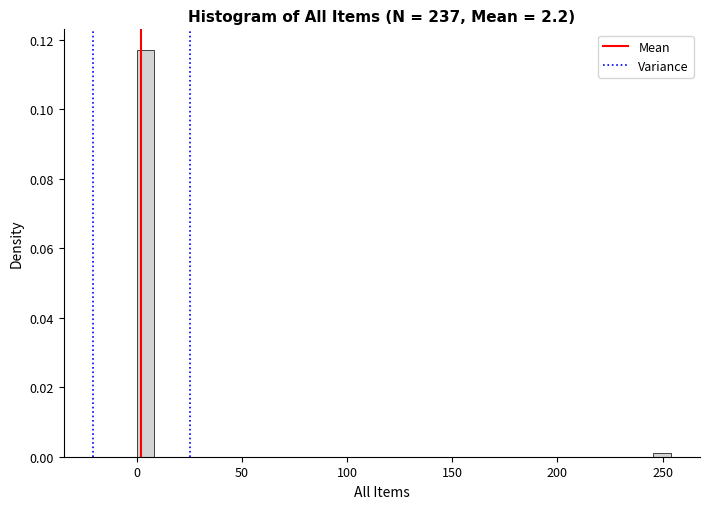

Around what value on the x-axis is the tallest bar? Give the approximate position of its centre, as read against the axis.

5